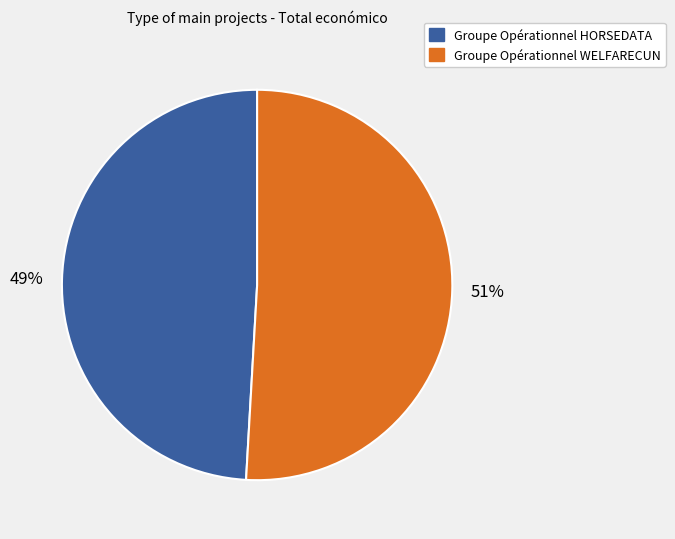

What is the smallest slice in the pie chart?

Groupe Opérationnel HORSEDATA